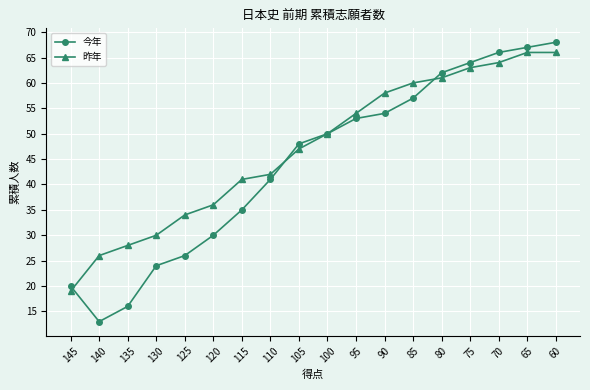

Where is 今年 nearest to the value 40?

110